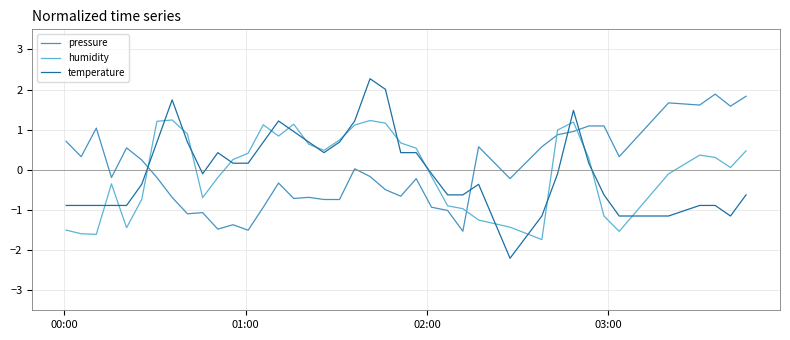

What is the maximum value for humidity?

1.2